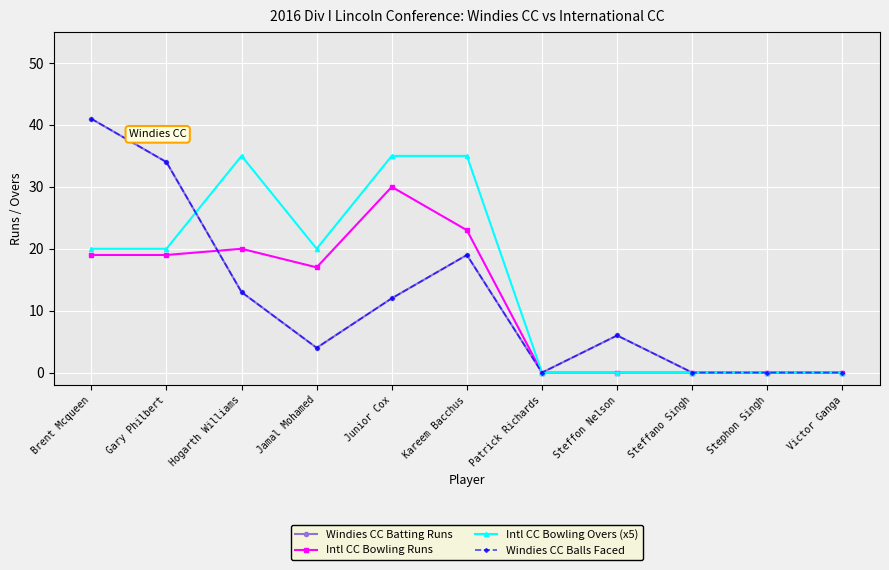

Is this an area chart (filled region under the line)?

No